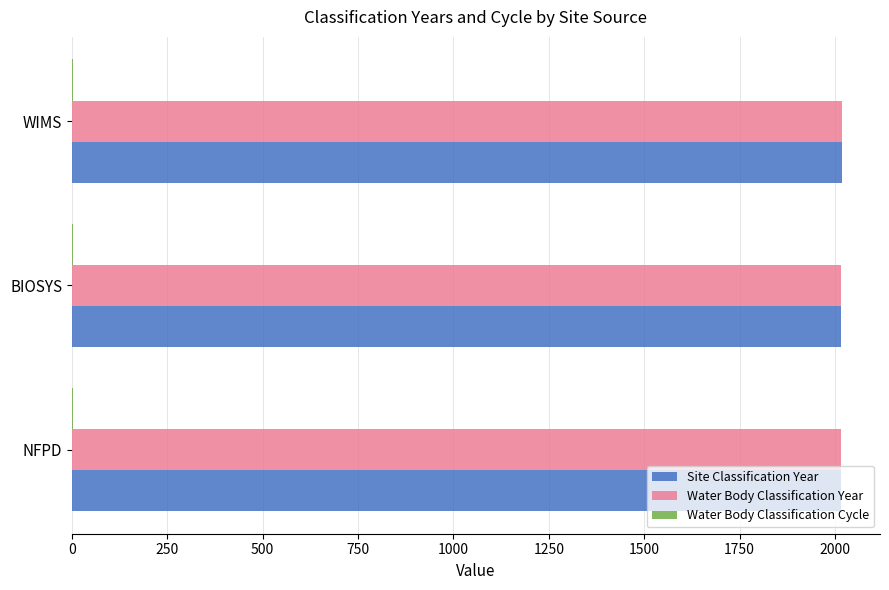

The value of Site Classification Year at BIOSYS is 2015.2. True or false?

True